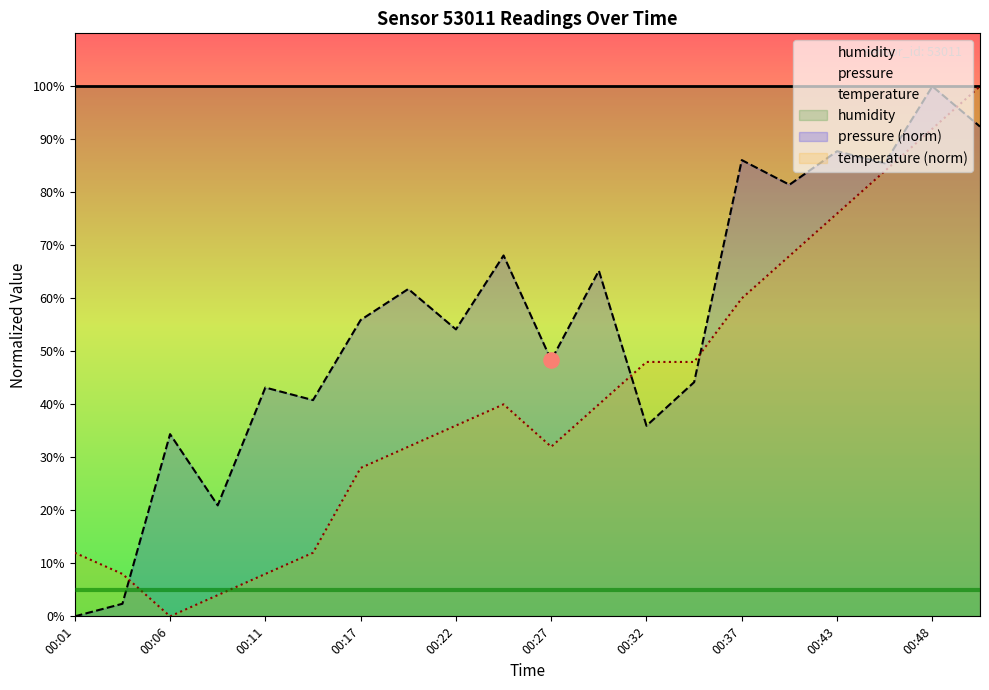

What is the total value across all series at 00:24?

108.1